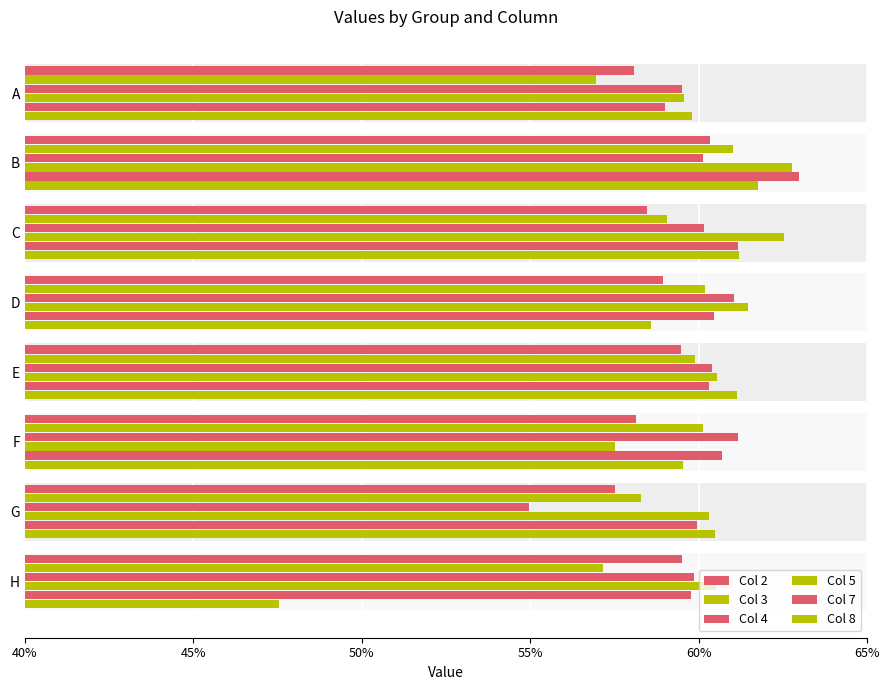

How many bars are there in each group?

6